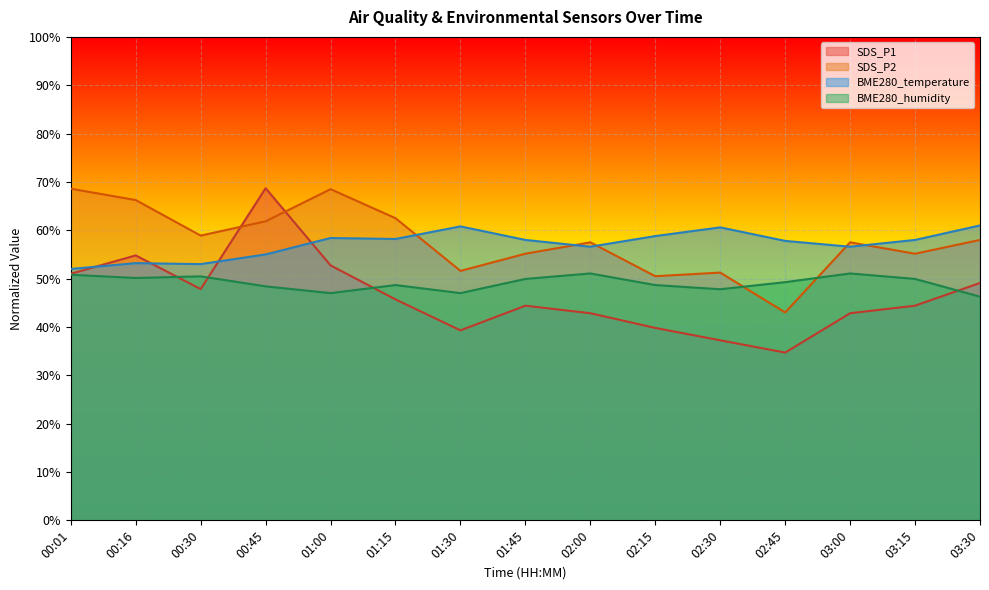

Which series changed the most between 01:00 and 03:30?

SDS_P2